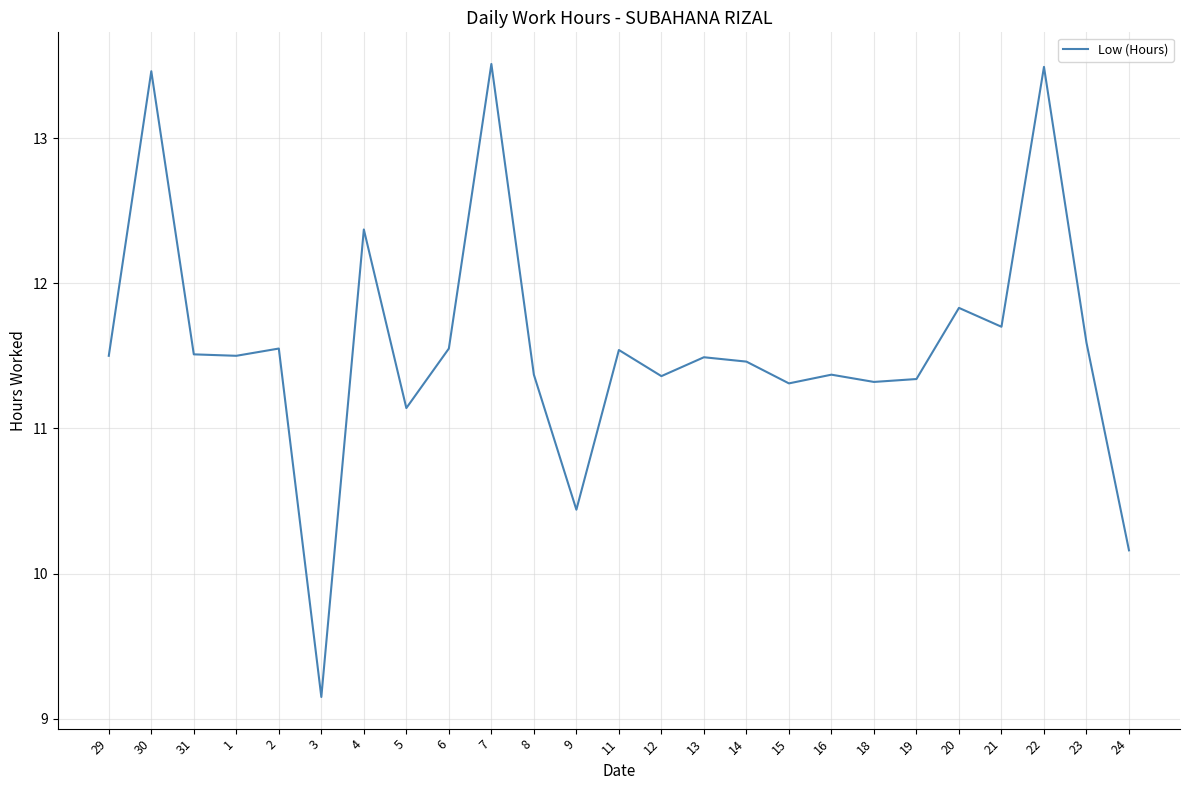

Is it true that the value at 8 is 19.1?

False